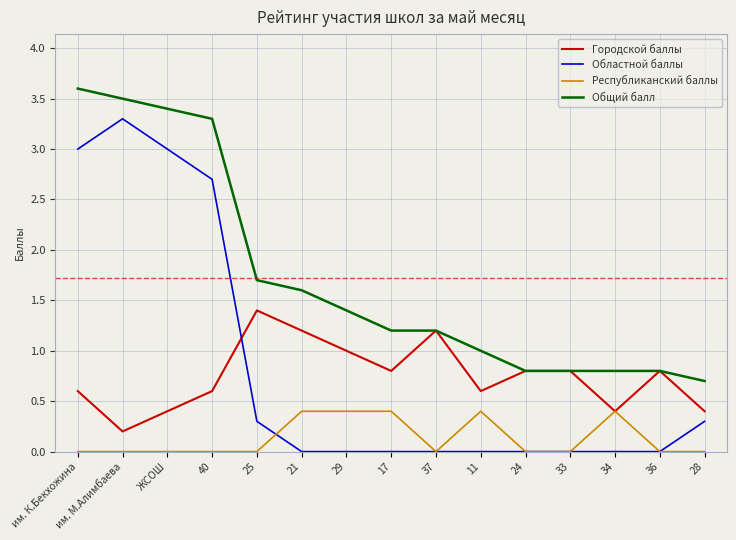

How many lines are shown in the chart?

4